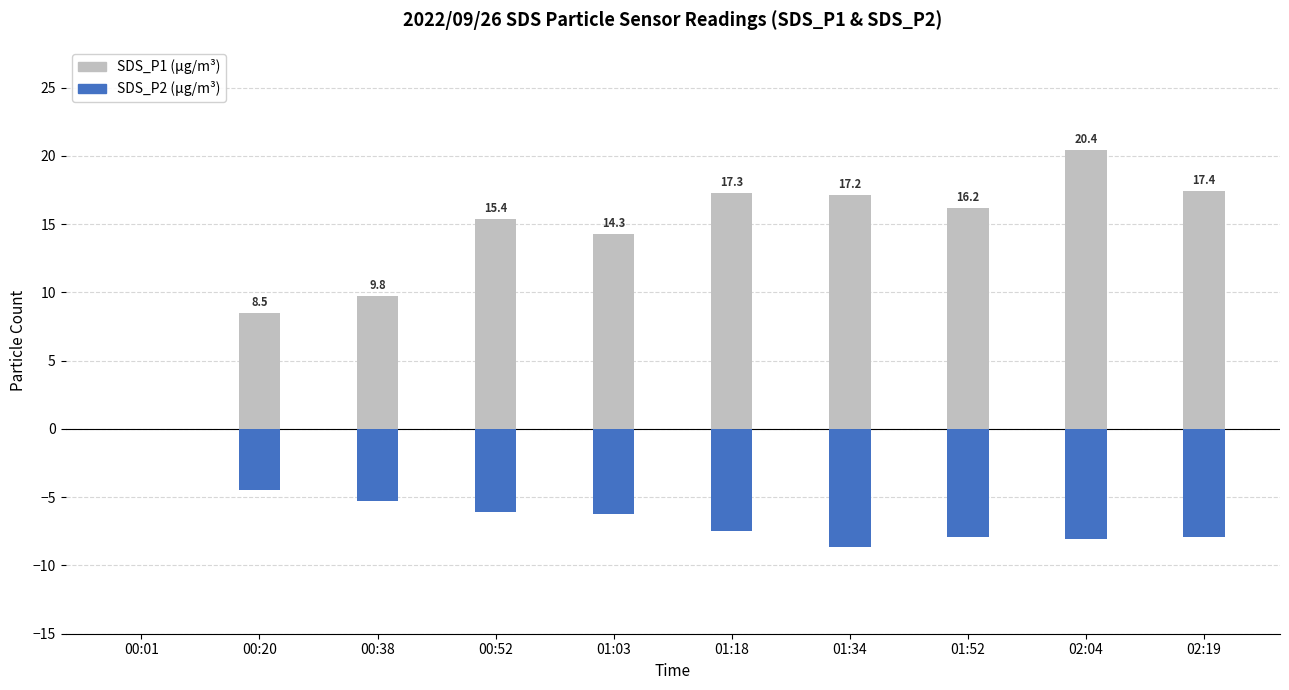

Is it true that SDS_P2 (μg/m³) equals 3.8 at 00:01?

False